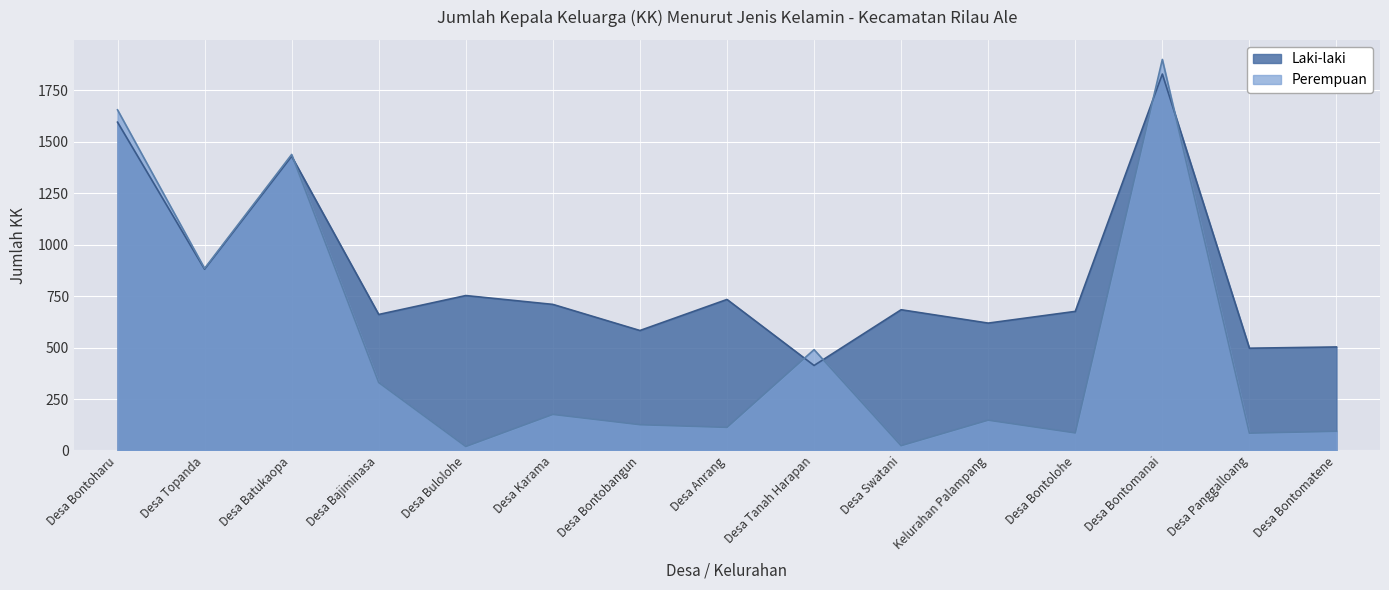

True or false: Laki-laki has more than 1 interior local peaks.

True